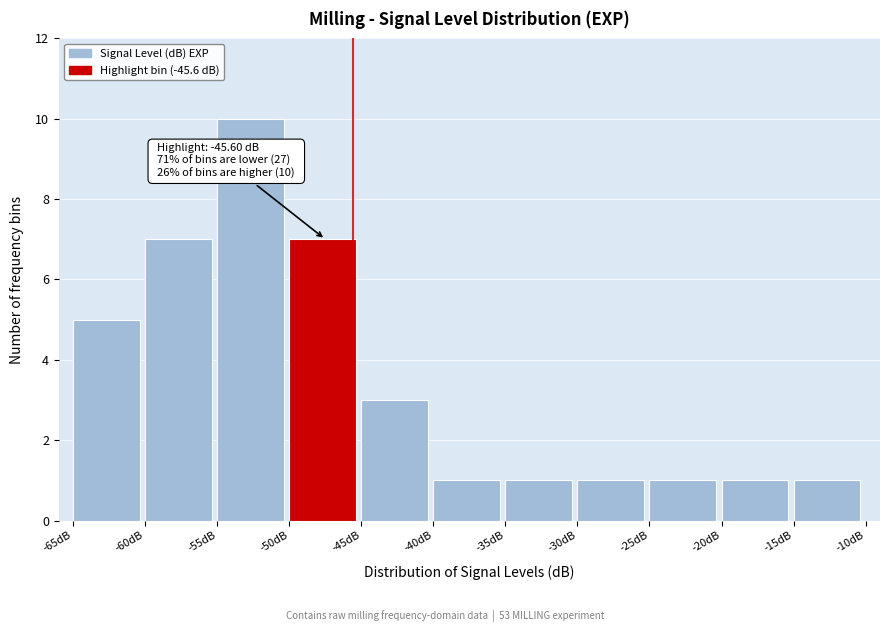

Over which range of the x-axis is the bar tallest?

-55 to -50